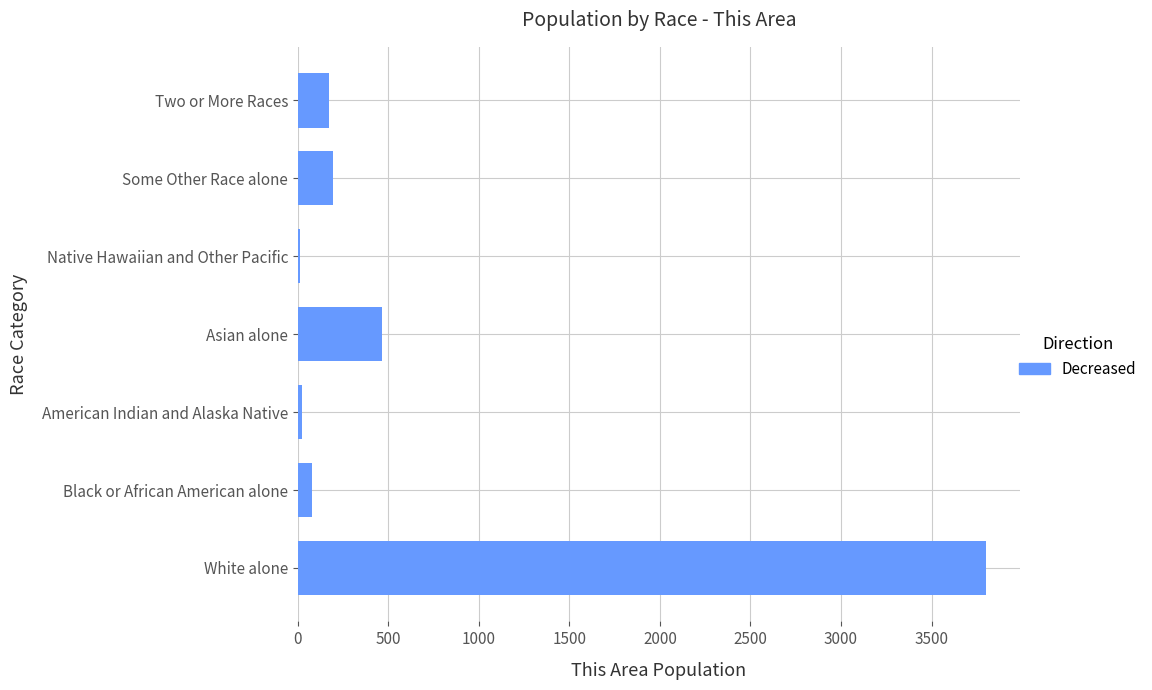

What is the difference between the maximum and minimum values?

3787